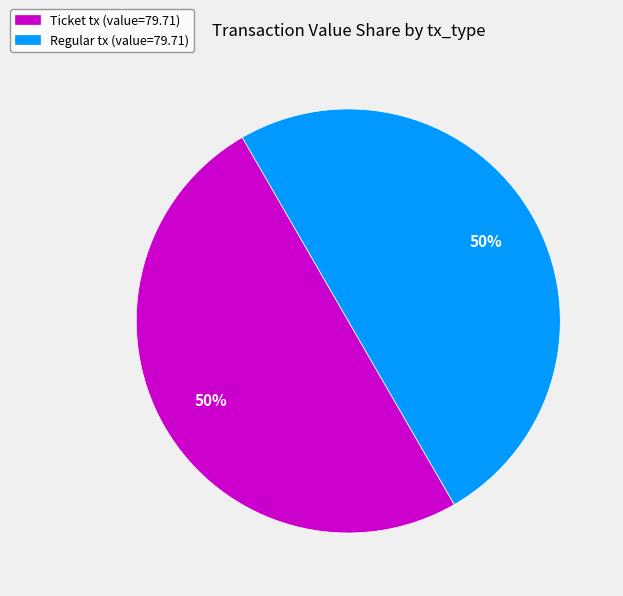

Approximately how many times larger is the value at Regular tx (value=79.71) compared to Ticket tx (value=79.71)?

1.0